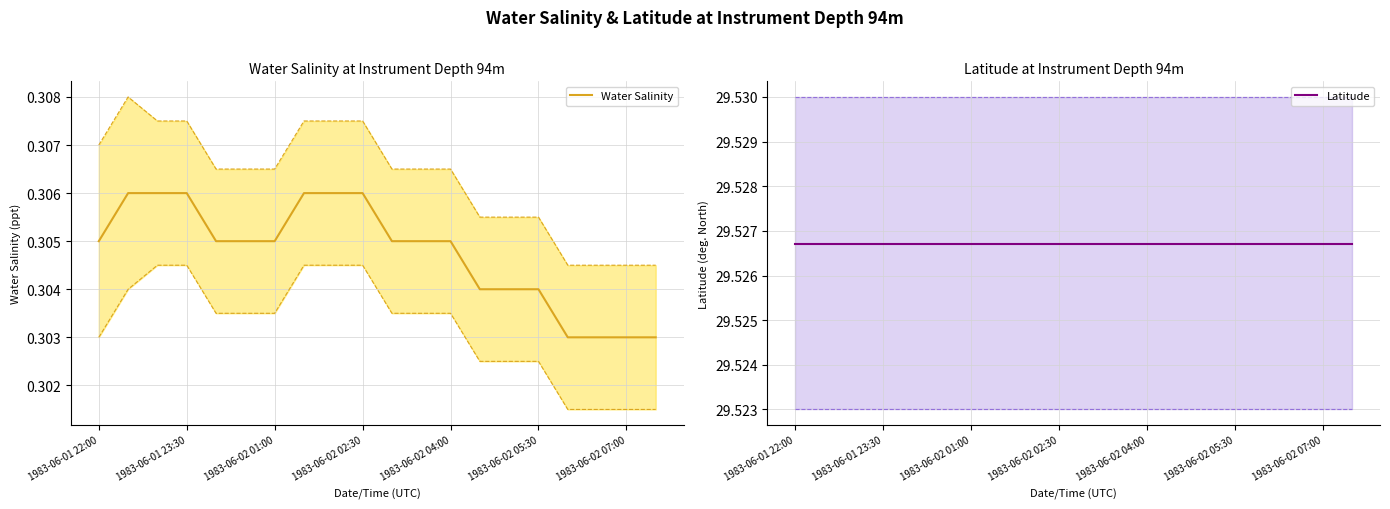

What is the label of the 2nd point from the left?

1983-06-01 23:30